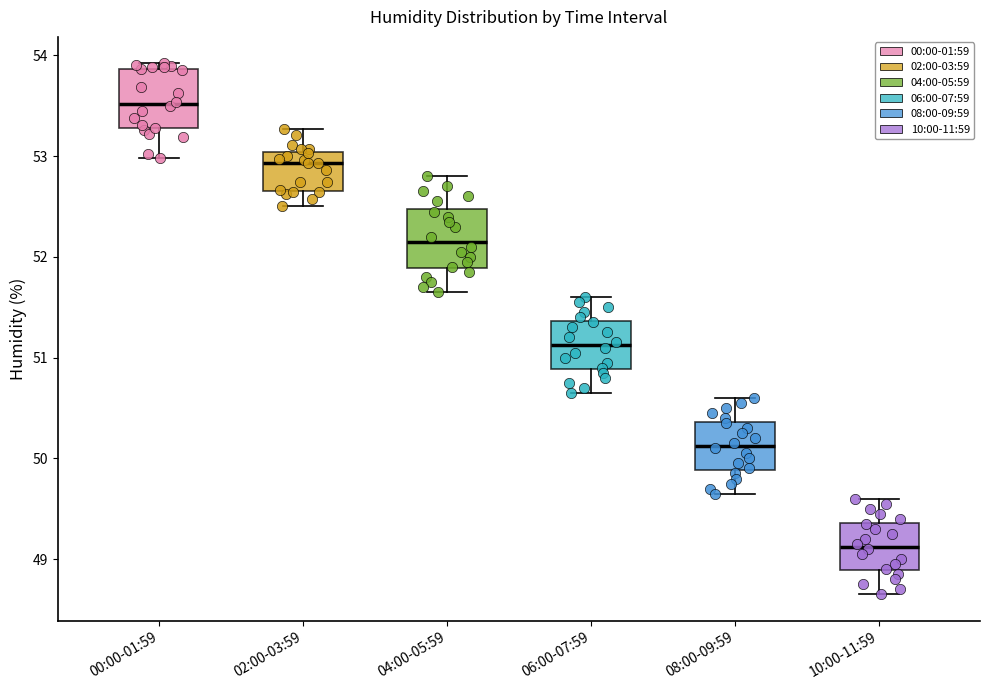

Where is the lower edge of the box for 04:00-05:59 on the y-axis? The values are not printed on the chart, so give them approximately, as read against the axis.

51.9